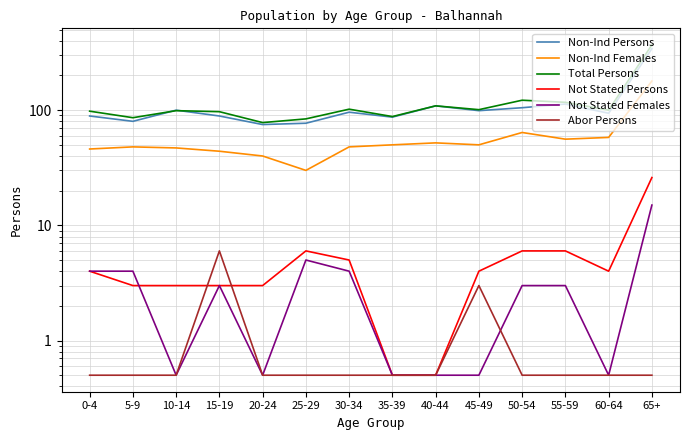

What position from the right is 65+?

1